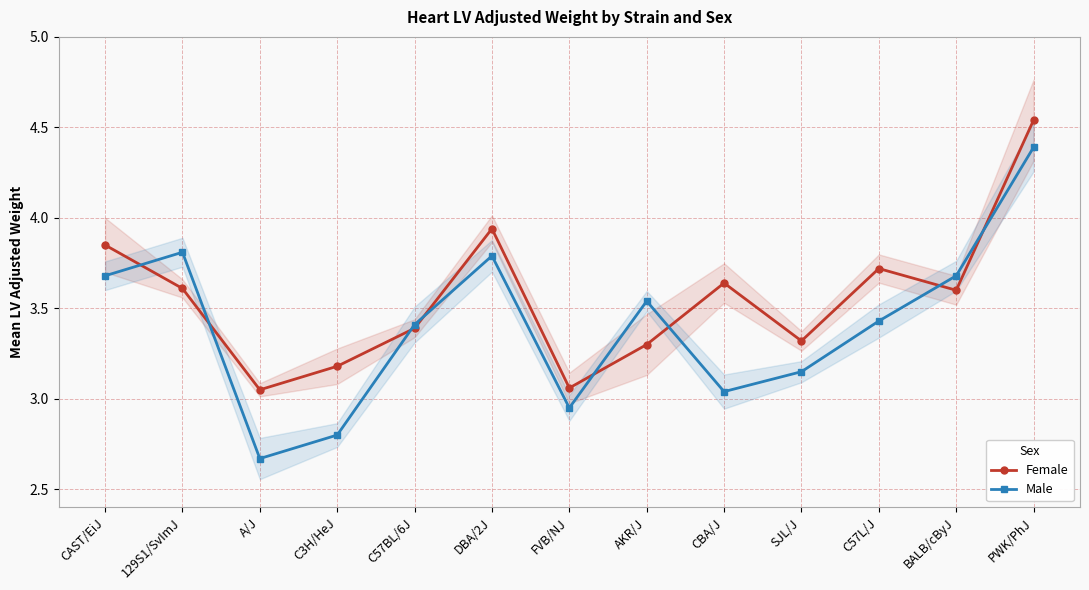

Where do Male and Female first cross each other?

CAST/EiJ and 129S1/SvImJ